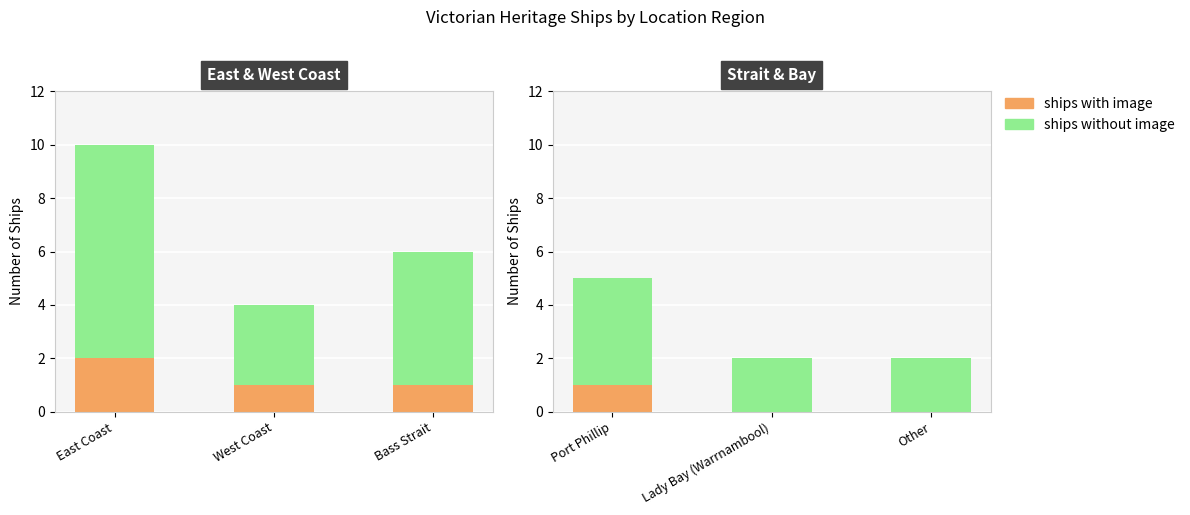

At which category is the sum across all series the highest?

Port Phillip